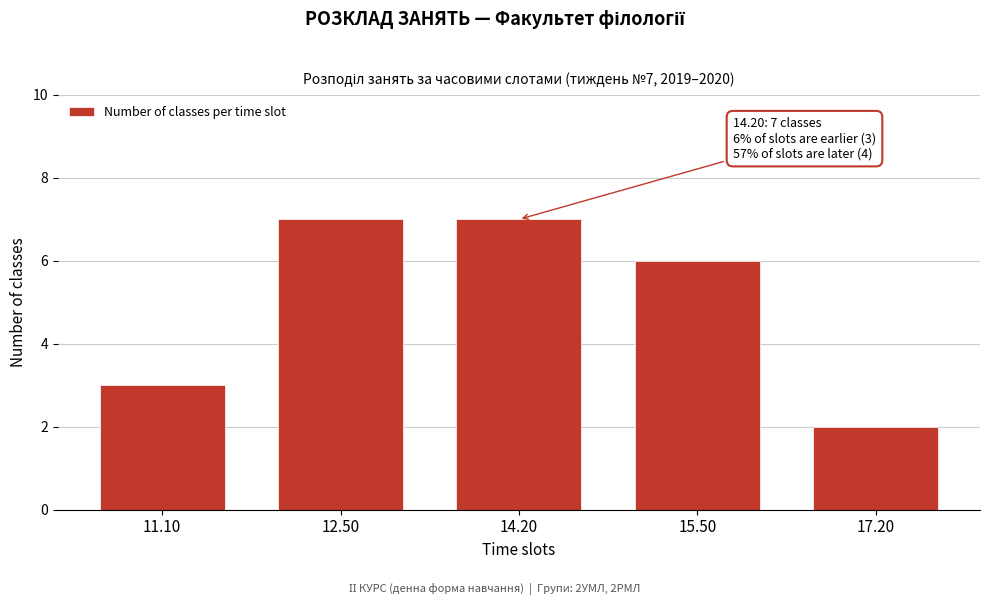

Reading left to right, what are all the values shown in this chart?

3	7	7	6	2